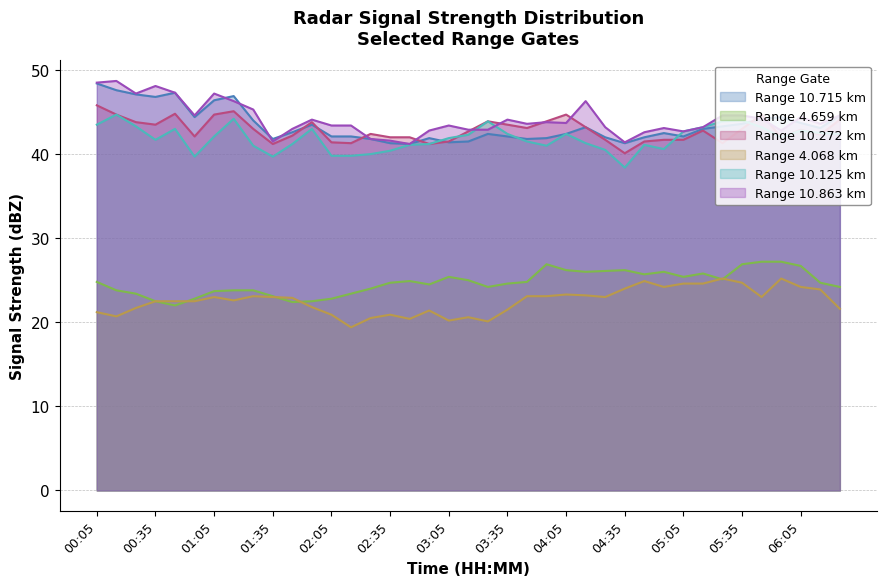

What is the total value across all series at 00:45?

226.9